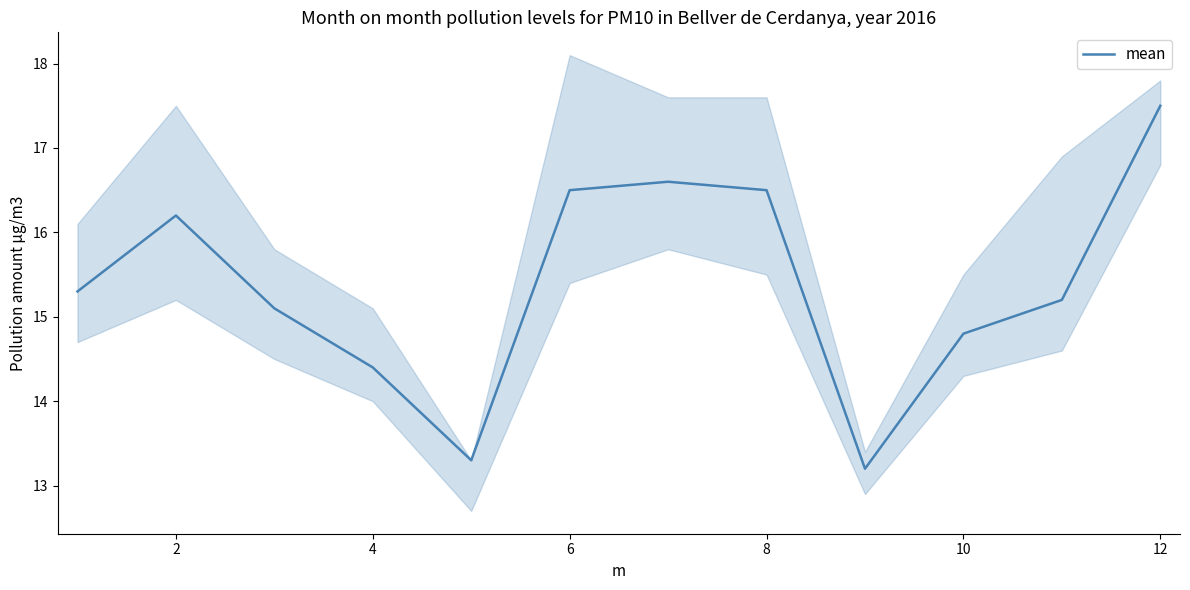

The mean series shows 24.6 at 6. True or false?

False